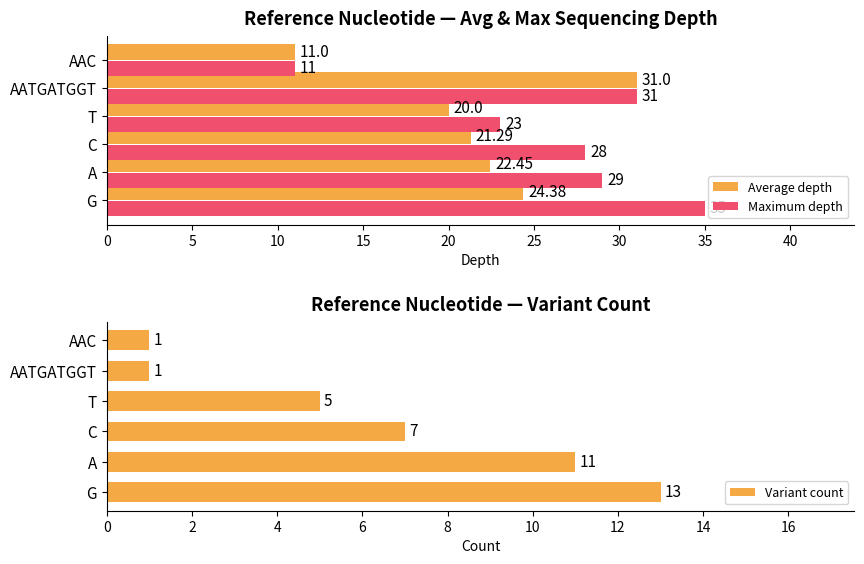

Reading left to right, extract all data points from this chart.

Average depth: 24.4	22.4	21.3	20.0	31.0	11.0
Maximum depth: 35.0	29.0	28.0	23.0	31.0	11.0
Variant count: 13.0	11.0	7.0	5.0	1.0	1.0